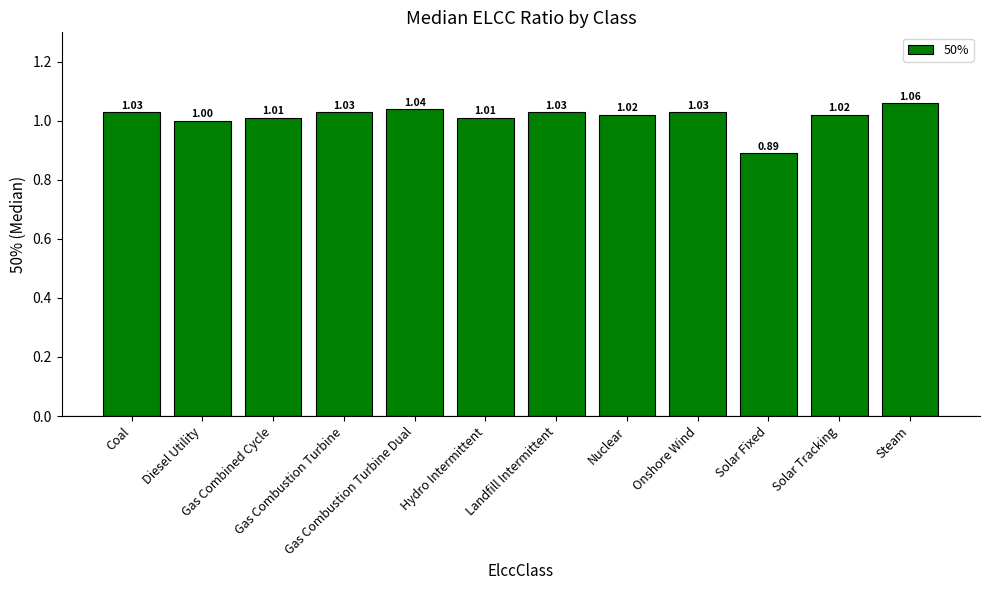

What is the sum of all values?

12.2